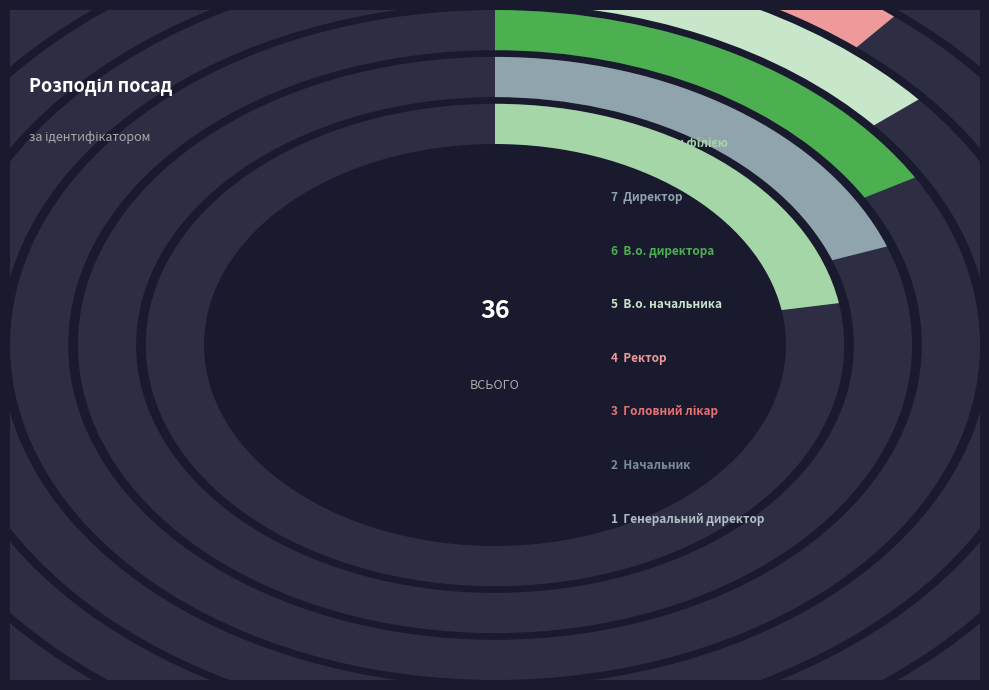

What is the largest slice in the pie chart?

Завідувач філією